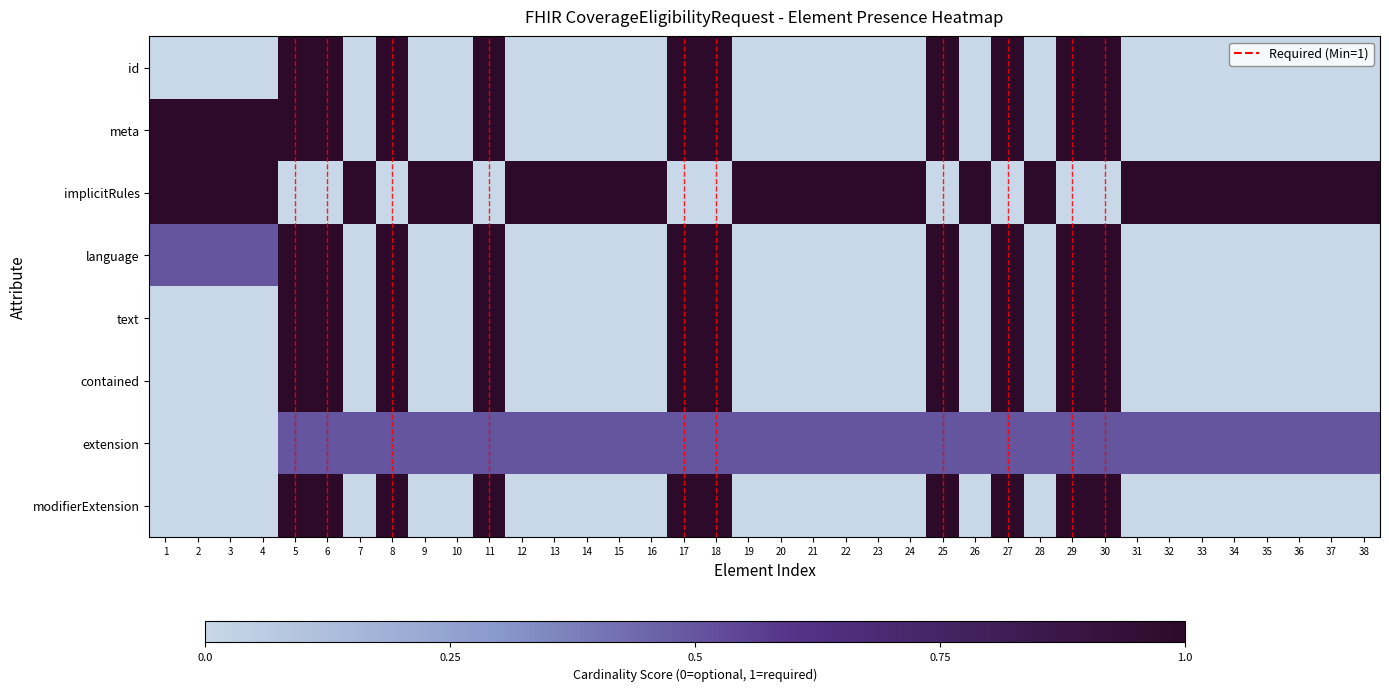

How many categories are shown in the chart?

38